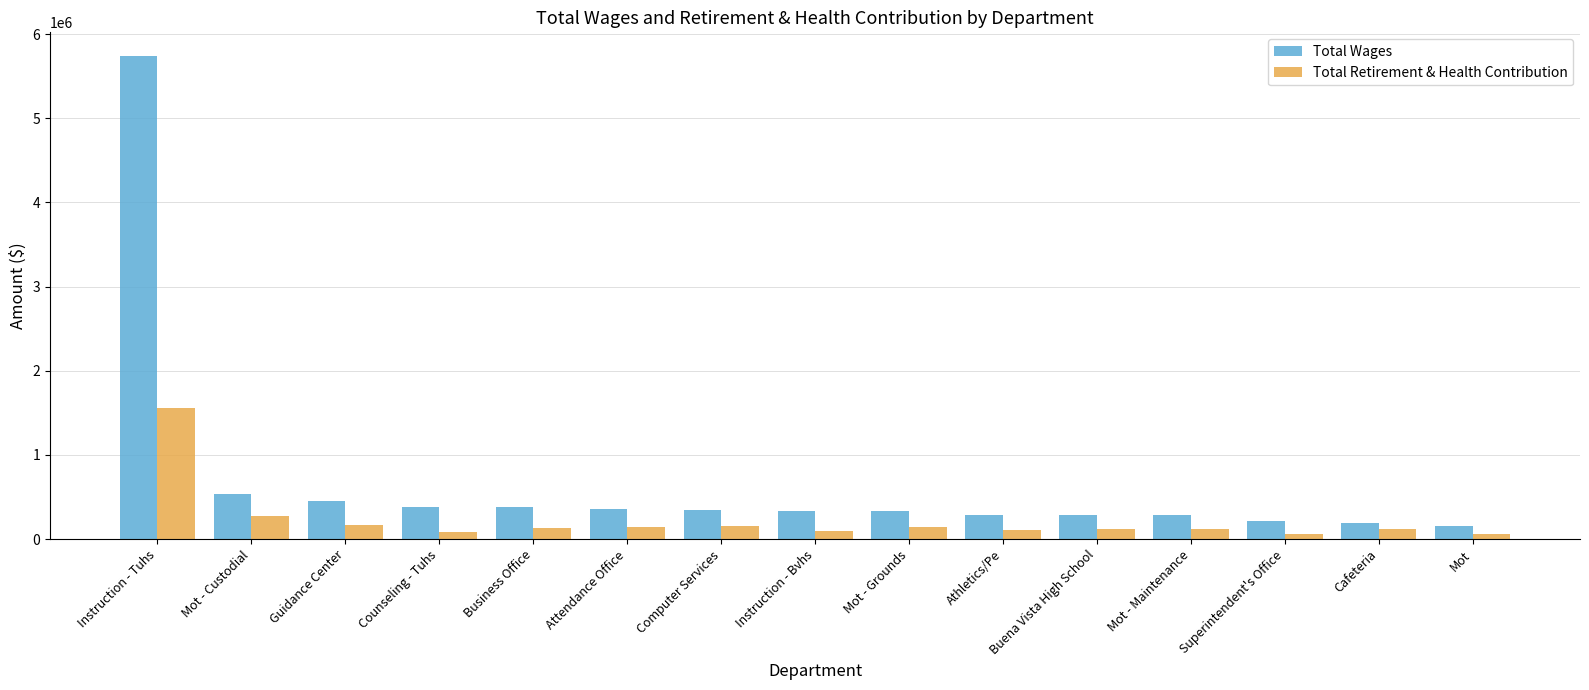

Are the bars horizontal?

No